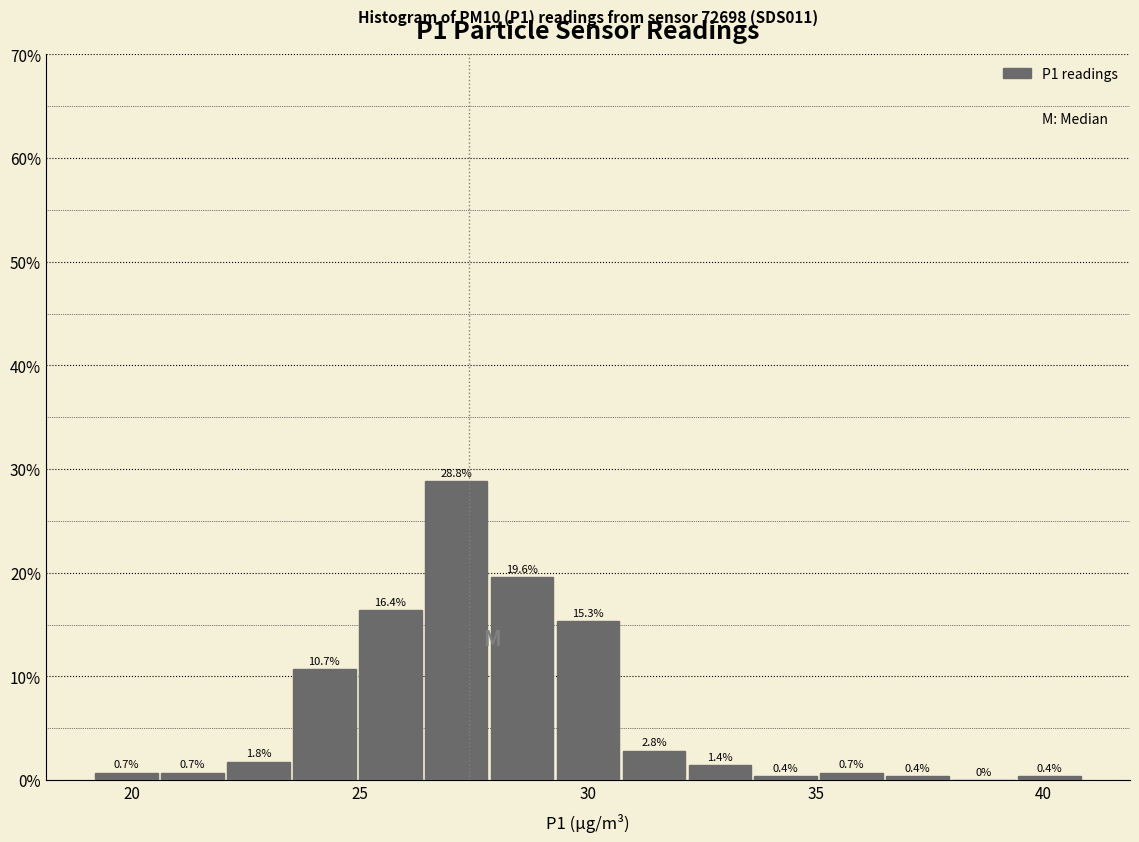

Around what value on the x-axis is the tallest bar? Give the approximate position of its centre, as read against the axis.

27.0